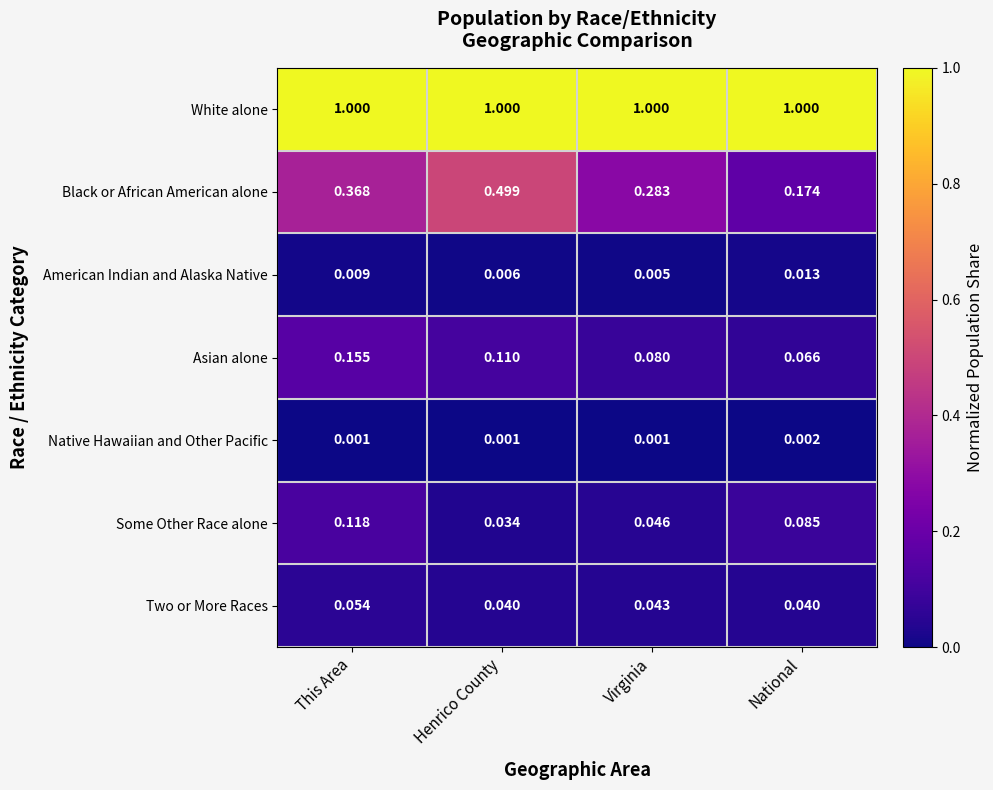

Rank the series by their maximum value, from highest to lowest.

White alone, Black or African American alone, Asian alone, Some Other Race alone, Two or More Races, American Indian and Alaska Native, Native Hawaiian and Other Pacific